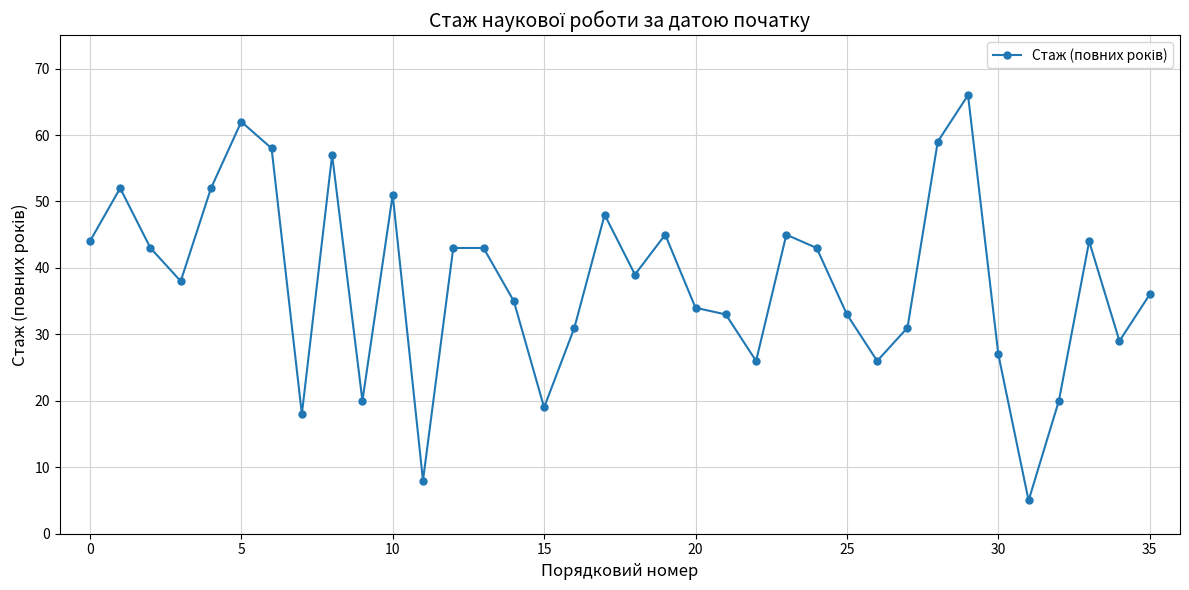

What is the average value?

38